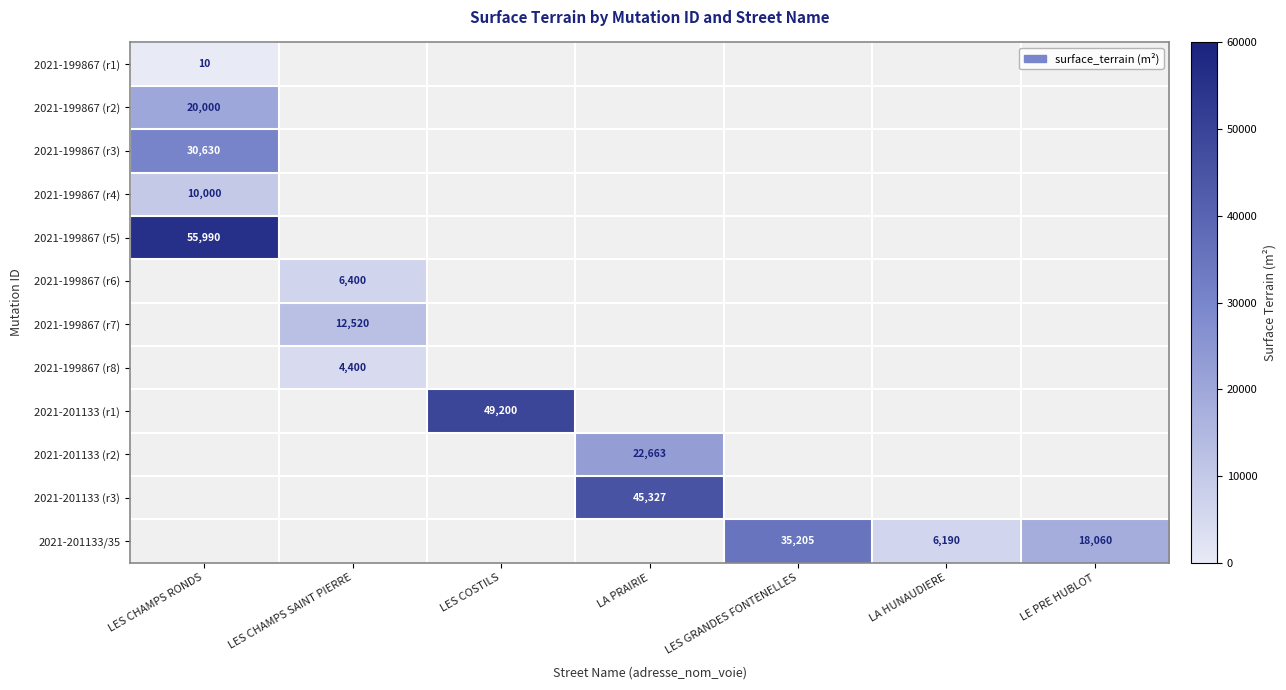

Count the number of data series in this chart.

12